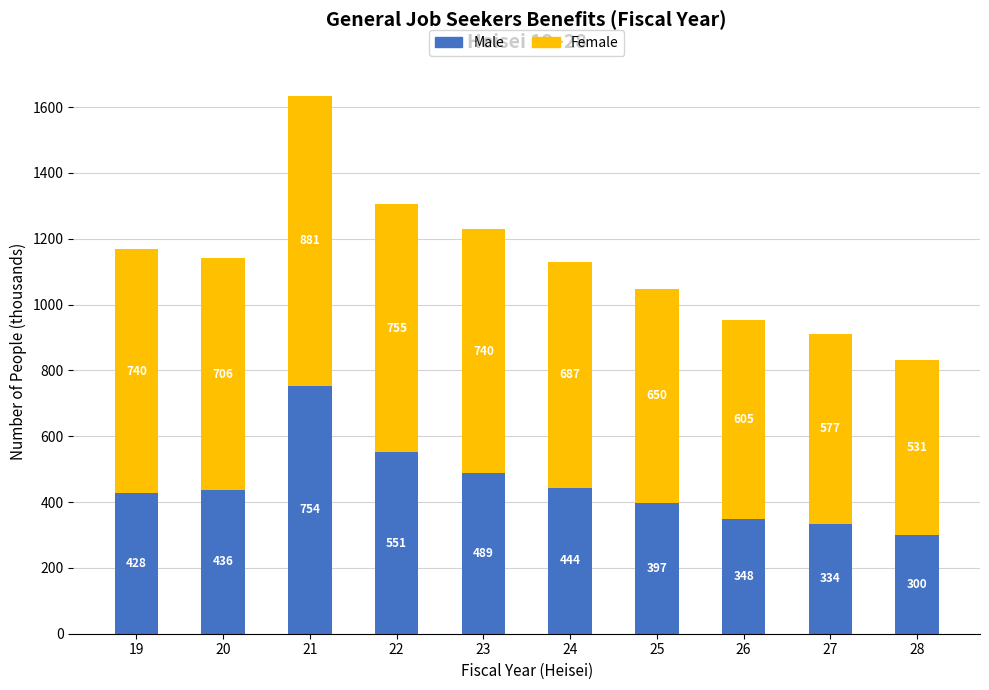

List the labels in order of Male value, largest first.

21, 22, 23, 24, 20, 19, 25, 26, 27, 28